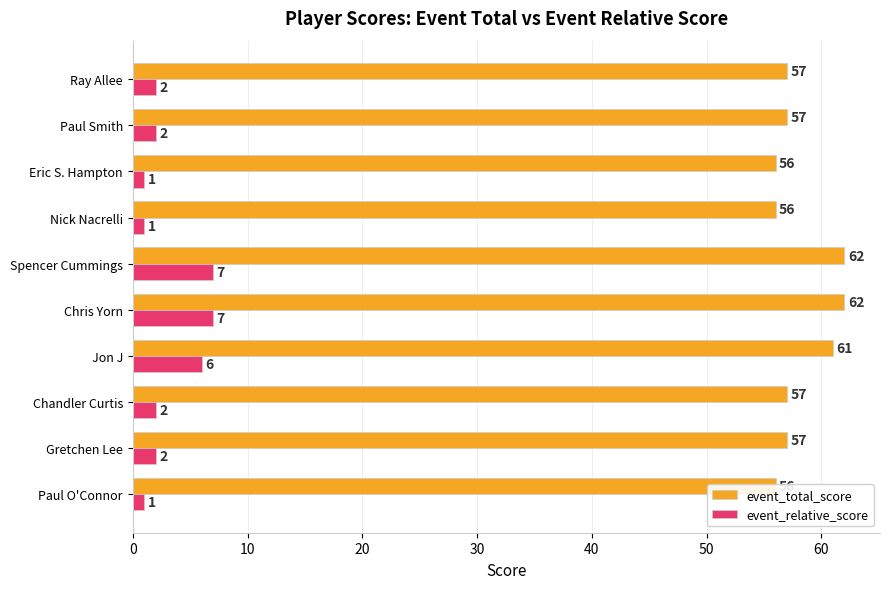

The value of event_total_score at Paul O'Connor is 24. True or false?

False